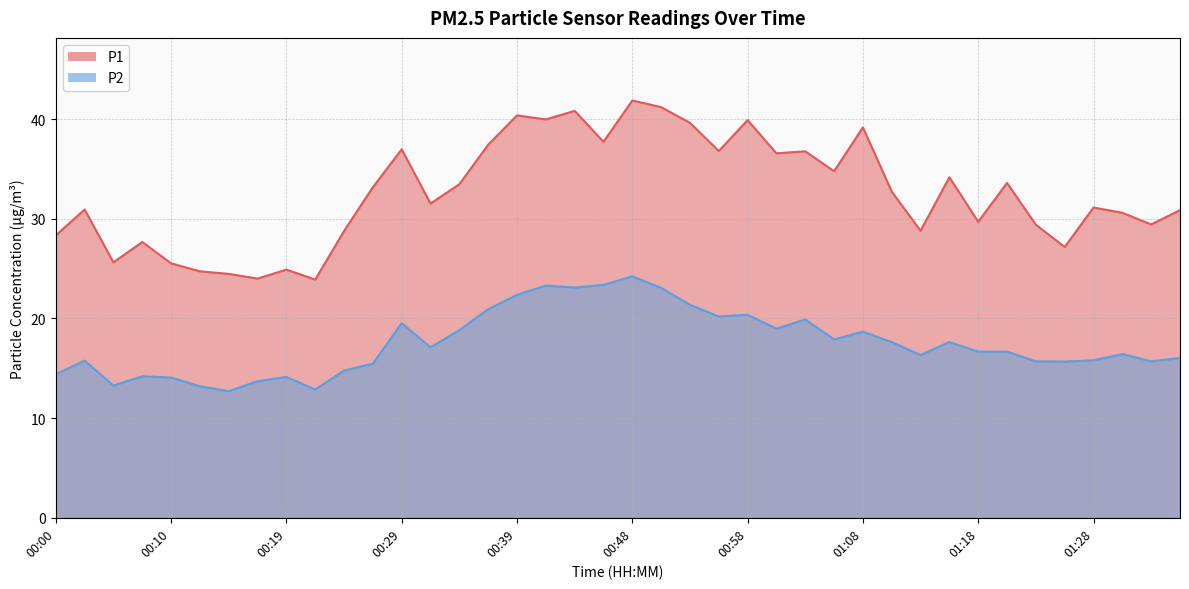

The value of P1 at 01:36 is 30.9. True or false?

True